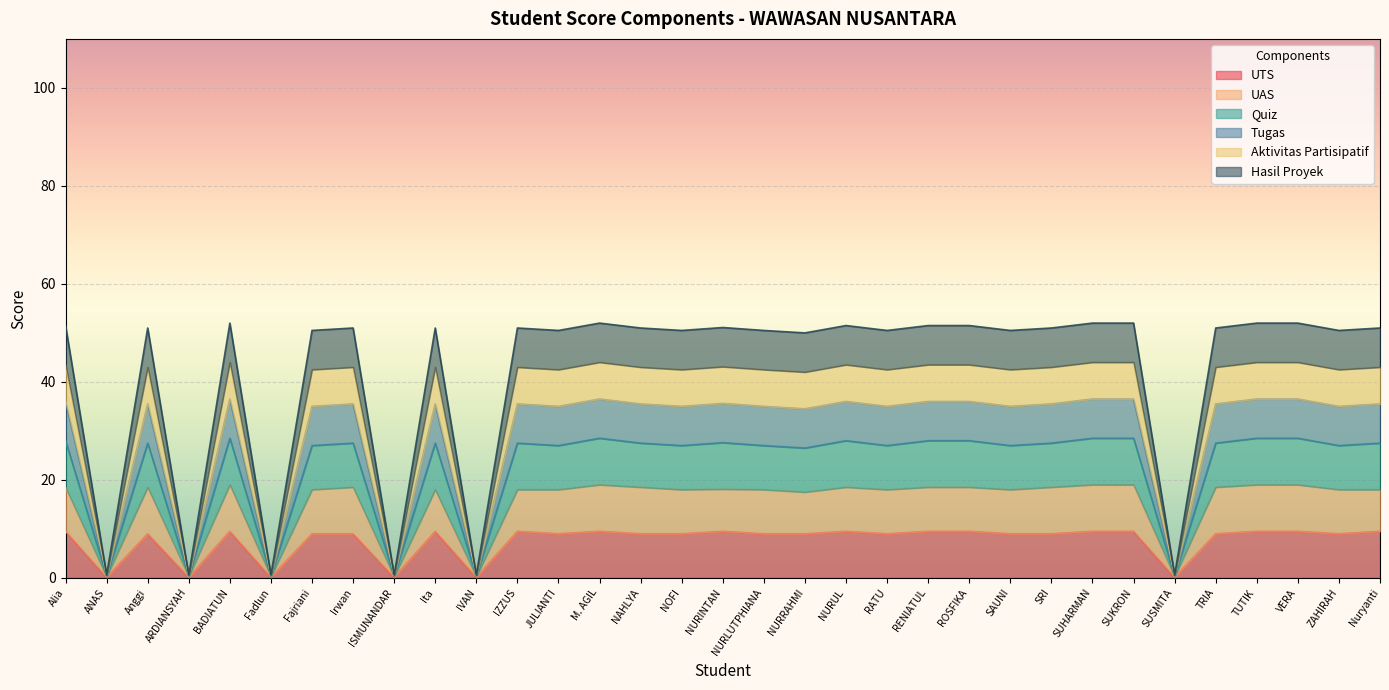

At which label does UTS reach its minimum?

ANAS